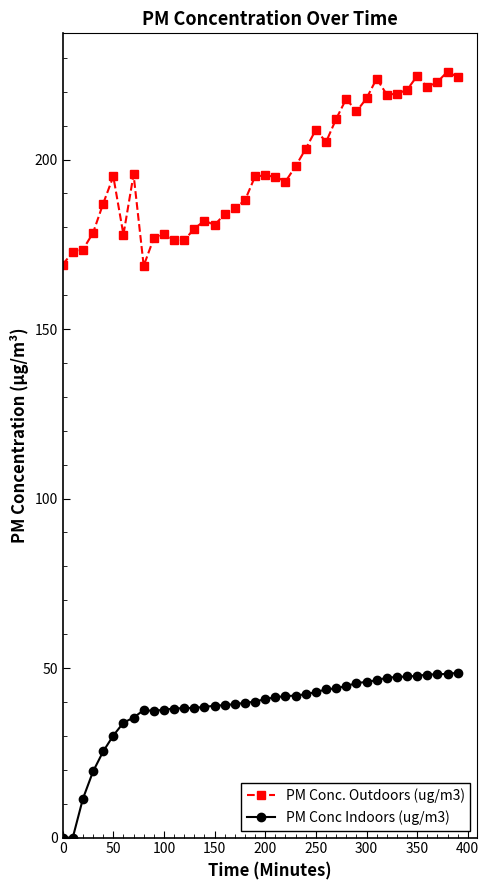

Rank the series by their maximum value, from lowest to highest.

PM Conc Indoors (ug/m3), PM Conc. Outdoors (ug/m3)